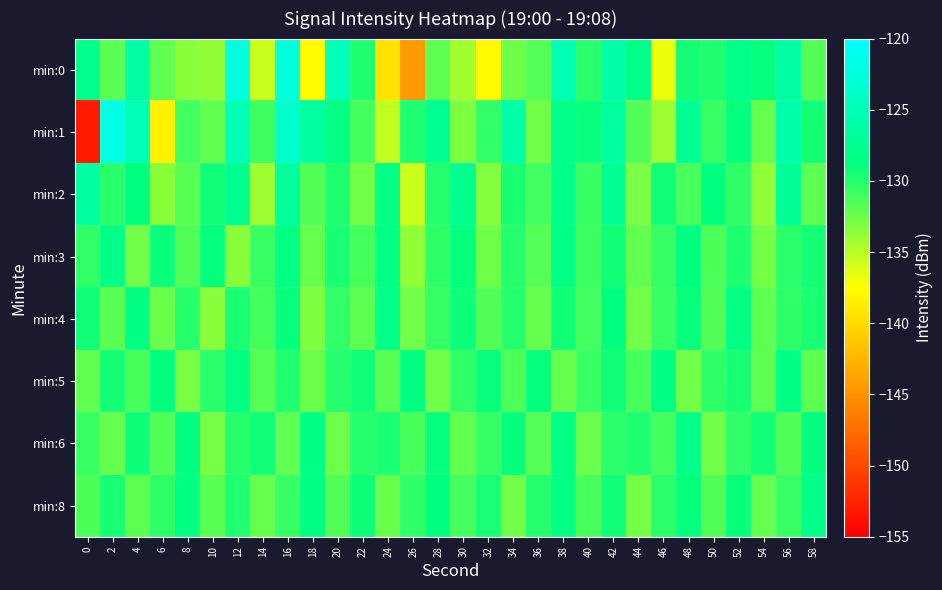

Reading left to right, transcribe all the data shown in this chart.

min:0: 0=-127.8	2=-131.8	4=-126.3	6=-132.1	8=-133.5	10=-133.8	12=-122.5	14=-135.7	16=-122.6	18=-137.7	20=-124.8	22=-129.7	24=-139.4	26=-144.4	28=-131.9	30=-134.3	32=-137.8	34=-132.5	36=-131.7	38=-125.2	40=-130.2	42=-126.1	44=-128.1	46=-136.7	48=-129.5	50=-129.7	52=-128.3	54=-129.0	56=-126.4	58=-131.5
min:1: 0=-153.2	2=-121.9	4=-125.3	6=-138.4	8=-131.0	10=-132.1	12=-124.9	14=-130.9	16=-123.5	18=-126.4	20=-128.5	22=-131.2	24=-135.4	26=-129.8	28=-127.6	30=-133.1	32=-130.5	34=-125.9	36=-132.7	38=-128.3	40=-129.1	42=-126.8	44=-131.5	46=-134.2	48=-127.4	50=-130.8	52=-128.9	54=-132.3	56=-125.7	58=-129.5
min:2: 0=-126.5	2=-130.2	4=-128.7	6=-133.4	8=-131.8	10=-129.3	12=-127.6	14=-134.1	16=-126.9	18=-131.5	20=-129.8	22=-132.6	24=-128.4	26=-135.7	28=-130.1	30=-127.8	32=-133.2	34=-129.6	36=-131.0	38=-128.2	40=-130.7	42=-127.5	44=-132.9	46=-129.4	48=-131.3	50=-128.8	52=-130.5	54=-133.7	56=-127.2	58=-131.9
min:3: 0=-130.5	2=-128.3	4=-132.7	6=-129.1	8=-131.6	10=-128.9	12=-133.4	14=-130.8	16=-128.5	18=-132.2	20=-129.7	22=-131.1	24=-128.6	26=-133.8	28=-130.3	30=-129.0	32=-132.5	34=-130.0	36=-131.7	38=-128.4	40=-130.9	42=-129.3	44=-132.1	46=-130.6	48=-128.7	50=-131.4	52=-129.8	54=-132.8	56=-130.2	58=-129.5
min:4: 0=-129.3	2=-131.8	4=-128.6	6=-132.4	8=-130.1	10=-133.5	12=-129.7	14=-131.2	16=-128.9	18=-133.0	20=-130.4	22=-131.9	24=-128.3	26=-132.7	28=-130.6	30=-129.2	32=-131.5	34=-130.0	36=-132.3	38=-129.4	40=-131.0	42=-128.8	44=-132.6	46=-130.7	48=-129.1	50=-131.6	52=-128.5	54=-132.0	56=-130.3	58=-129.6
min:5: 0=-132.1	2=-129.5	4=-131.3	6=-128.8	8=-132.9	10=-130.2	12=-128.6	14=-131.7	16=-129.9	18=-132.4	20=-130.0	22=-129.3	24=-131.8	26=-128.7	28=-132.6	30=-130.5	32=-129.1	34=-131.4	36=-128.9	38=-132.2	40=-130.8	42=-129.4	44=-131.1	46=-128.5	48=-132.7	50=-130.3	52=-129.7	54=-131.9	56=-128.4	58=-132.0
min:6: 0=-130.8	2=-132.3	4=-129.2	6=-131.5	8=-128.7	10=-132.8	12=-130.1	14=-129.4	16=-131.9	18=-128.6	20=-132.5	22=-130.0	24=-129.7	26=-131.3	28=-128.9	30=-132.1	32=-130.6	34=-129.0	36=-131.7	38=-128.5	40=-132.4	42=-130.2	44=-129.8	46=-131.1	48=-128.3	50=-132.6	52=-130.4	54=-129.3	56=-131.6	58=-128.8
min:8: 0=-131.4	2=-129.6	4=-132.0	6=-130.3	8=-128.5	10=-131.8	12=-129.9	14=-132.2	16=-130.7	18=-128.4	20=-131.6	22=-129.2	24=-132.4	26=-130.5	28=-128.8	30=-131.1	32=-129.7	34=-132.6	36=-130.0	38=-128.6	40=-131.3	42=-129.4	44=-132.8	46=-130.2	48=-128.9	50=-131.5	52=-129.1	54=-132.3	56=-130.8	58=-128.3